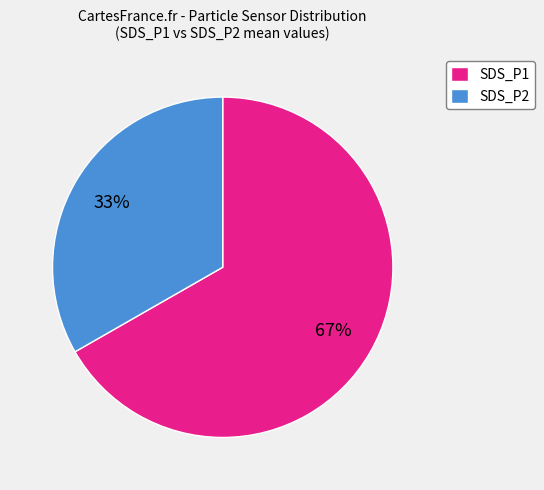

How many slices are in this pie chart?

2